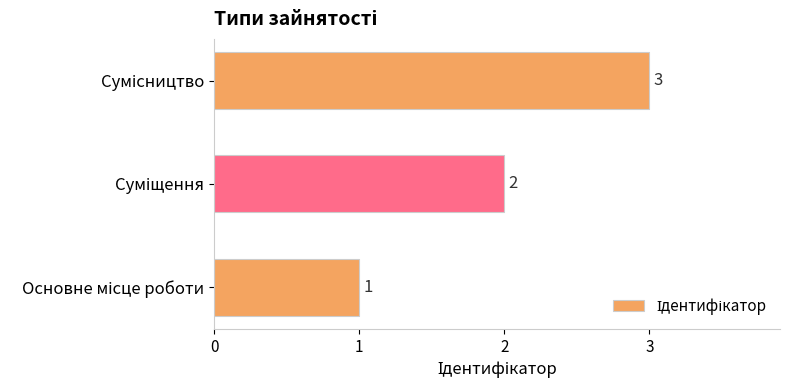

What is the average value?

2